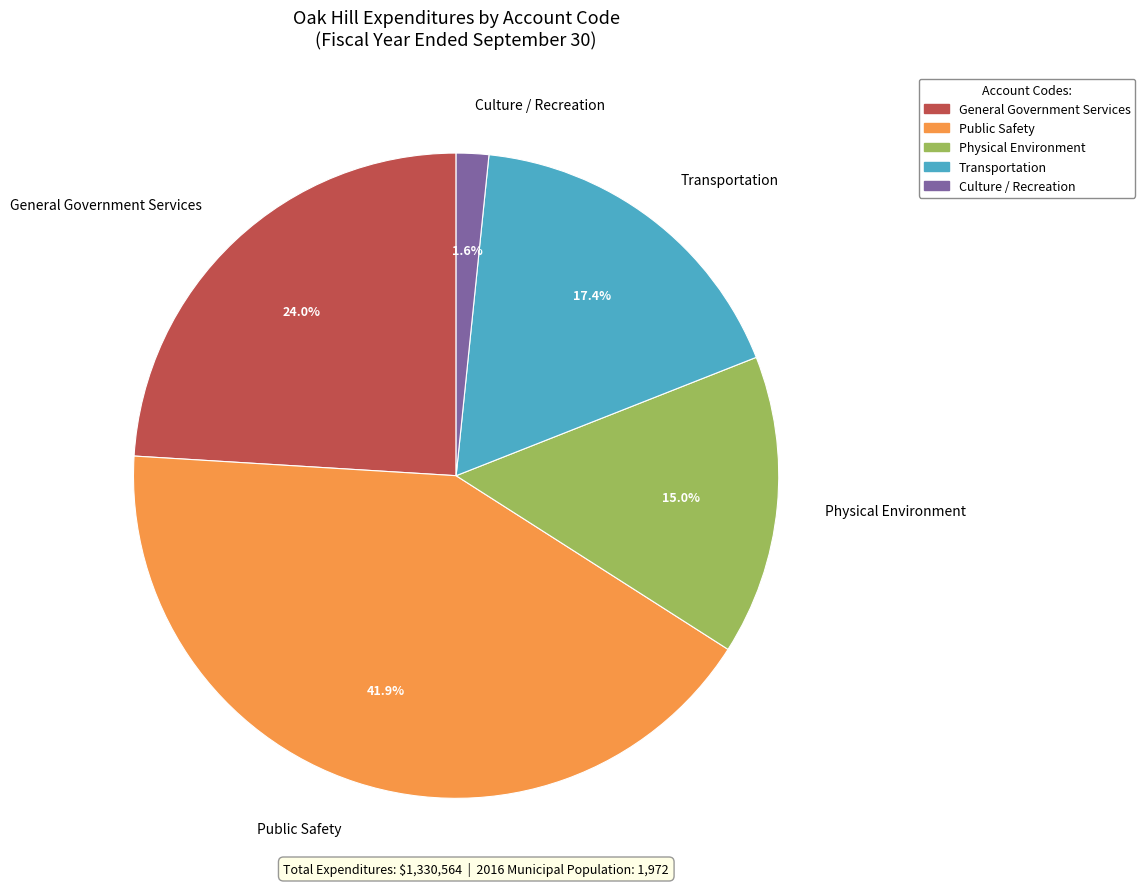

True or false: Transportation accounts for 17% of the total.

True